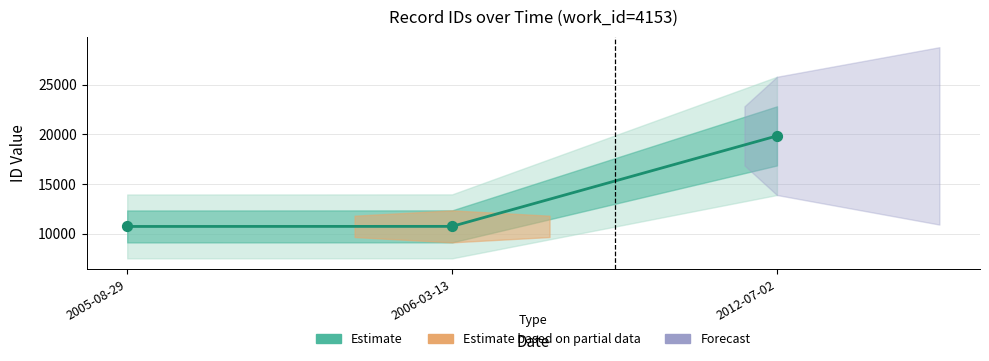

What is the change in value from 2005-08-29 to 2012-07-02?

+9113